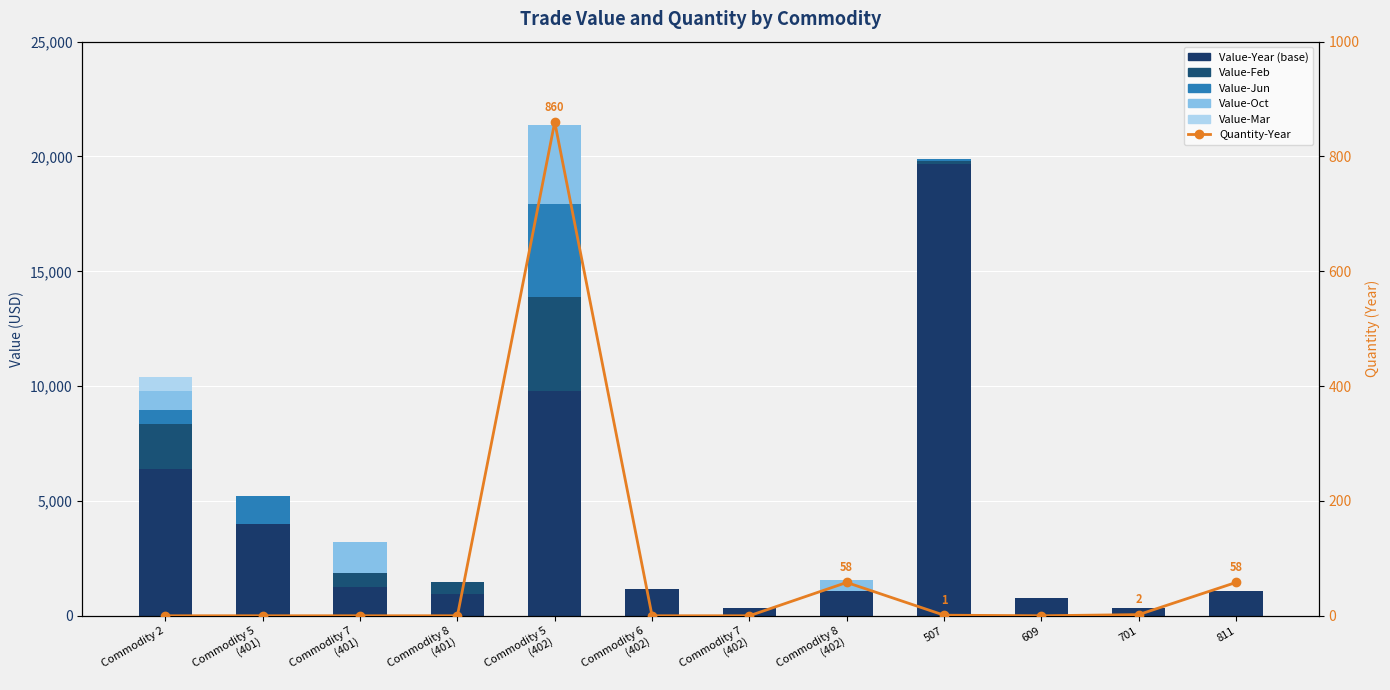

Where is Value-Jun nearest to the value 2033?

Commodity 5
(401)